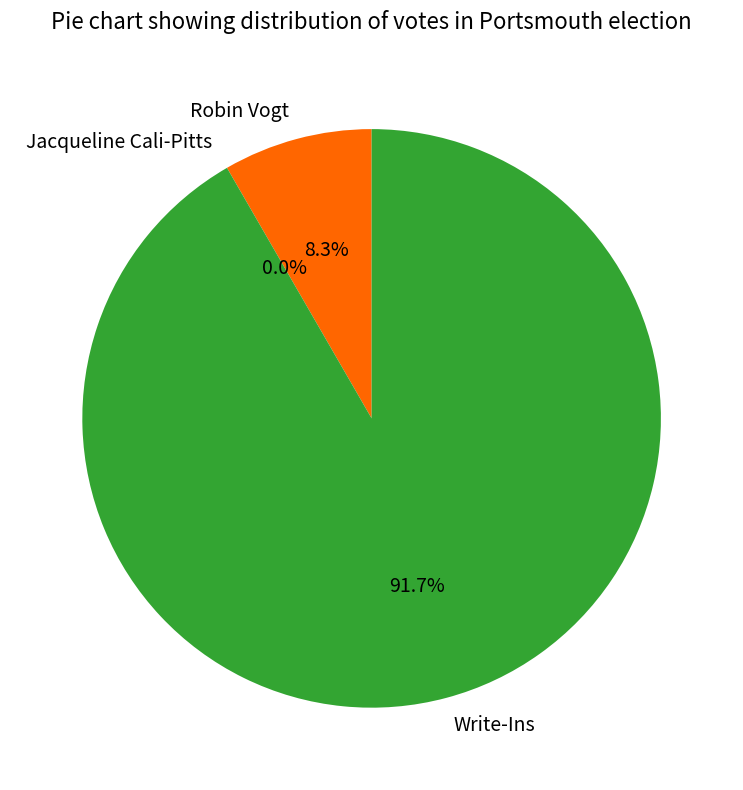

Which category has the smallest portion of the pie?

Jacqueline Cali-Pitts